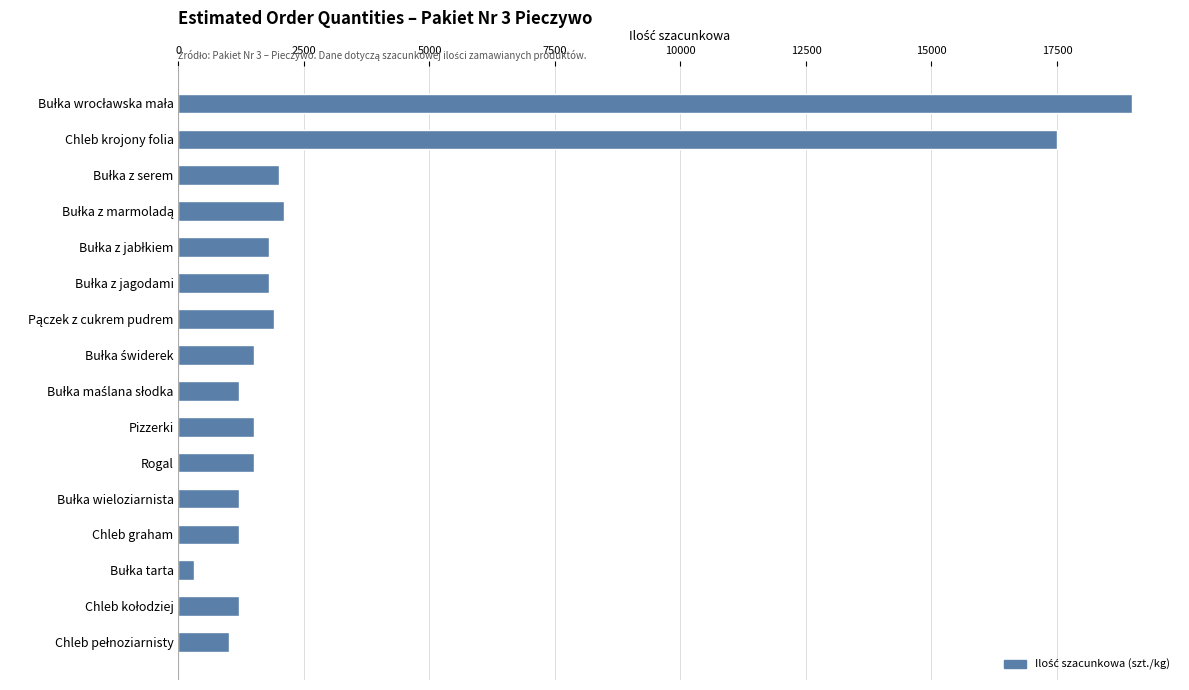

What is the value of the 16th bar from the top?

1000